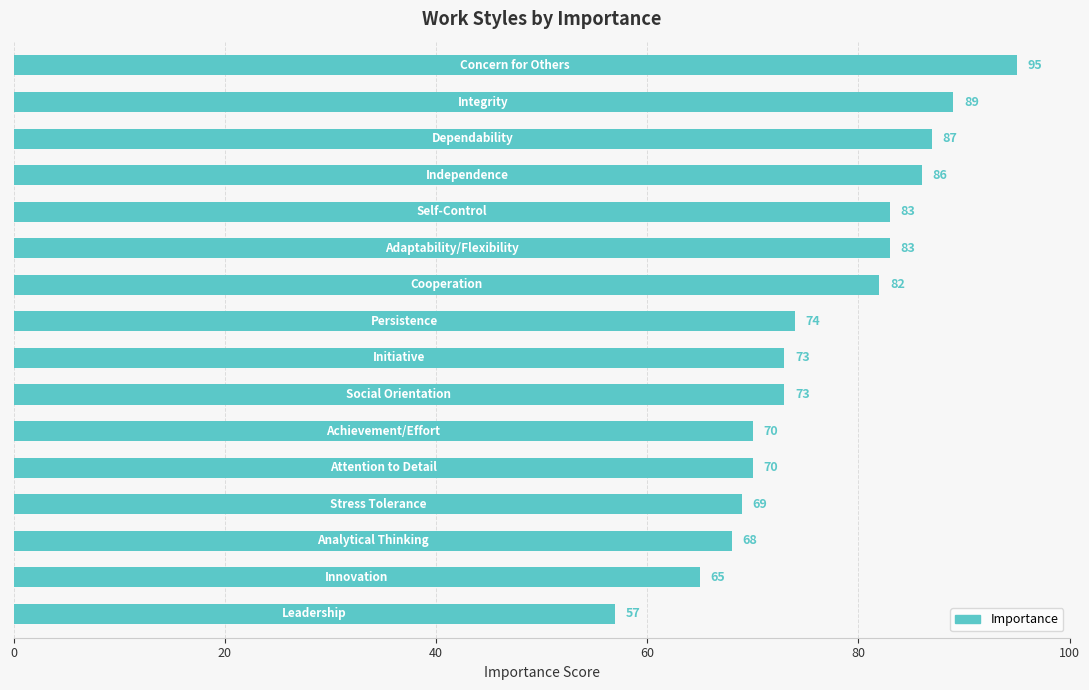

What is the value of the 2nd bar from the top?

89